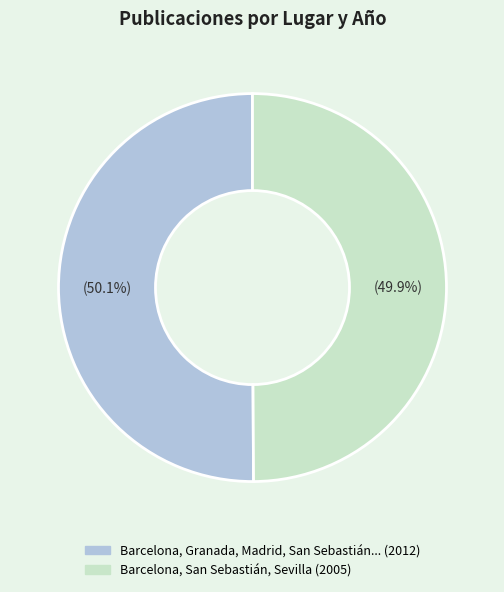

Does any single category account for the majority?

Yes